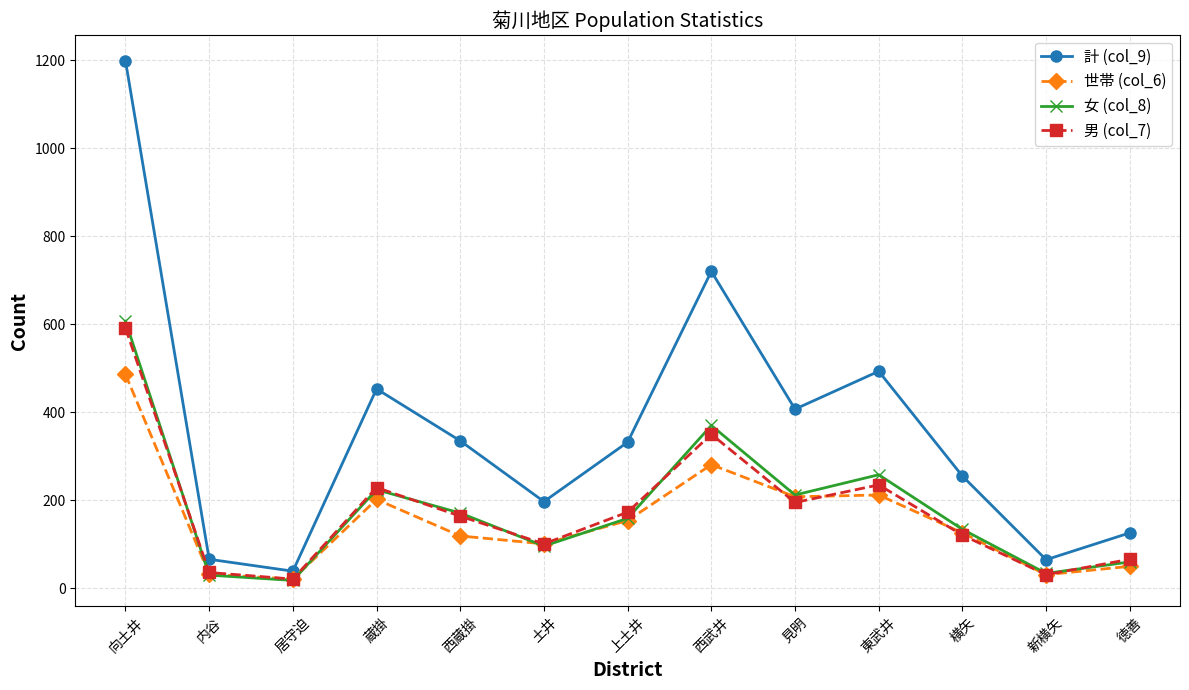

Is it true that 女 (col_8) equals 294 at 蔵掛?

False